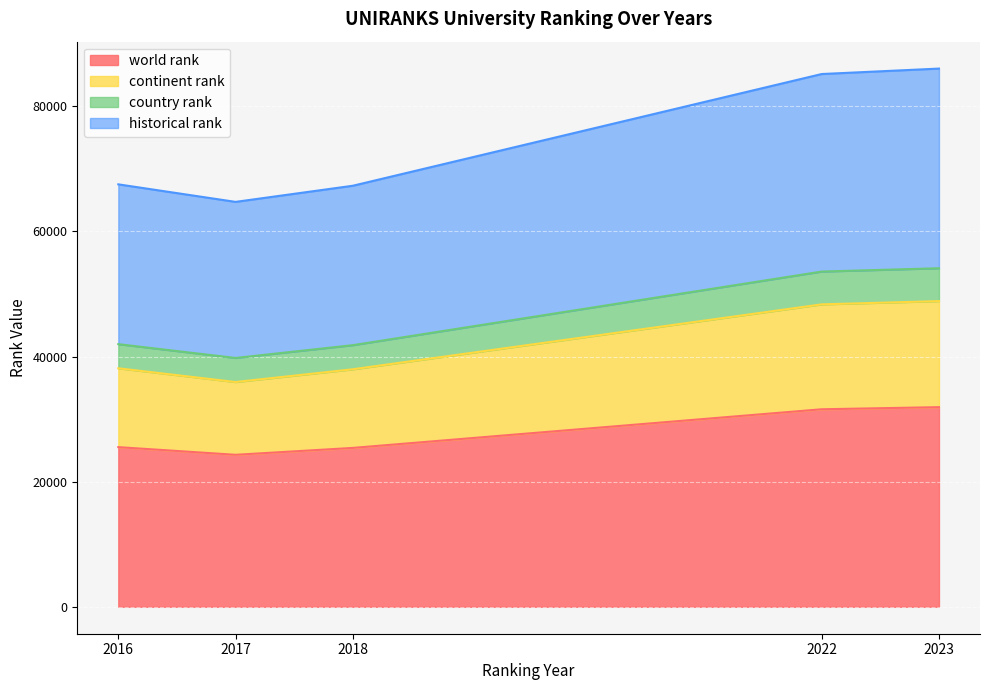

What is the minimum value for world rank?

24292.0